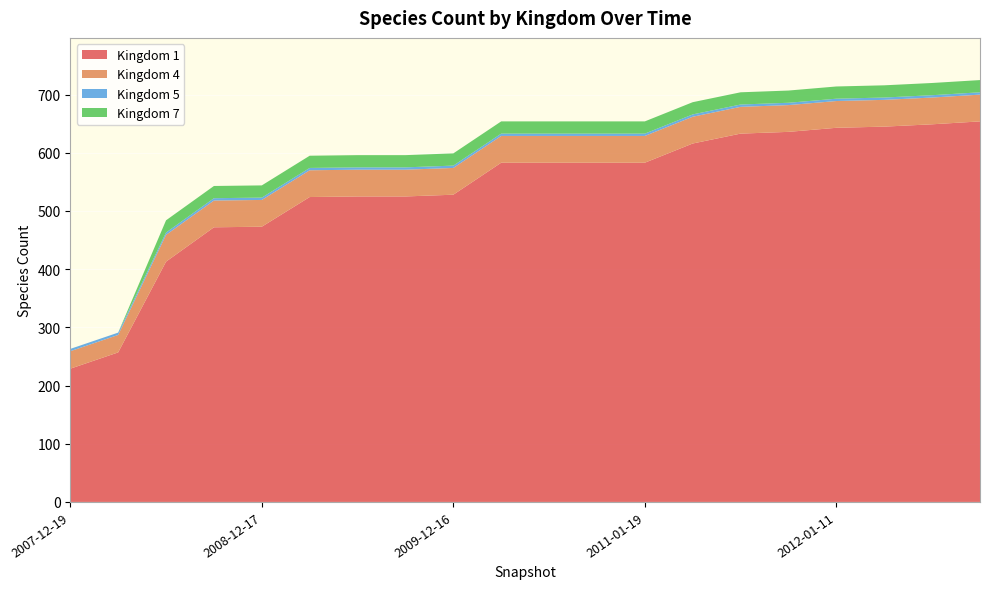

Reading right to left, extract all data points from this chart.

Kingdom 1: 19=654	18=649	17=645	16=643	15=636	14=633	13=616	12=583	11=583	10=583	9=583	8=528	7=525	6=525	5=524	4=473	3=472	2=413	1=257	0=229
Kingdom 4: 19=46	18=46	17=46	16=46	15=46	14=46	13=46	12=46	11=46	10=46	9=46	8=46	7=46	6=46	5=46	4=46	3=46	2=46	1=30	0=30
Kingdom 5: 19=4	18=4	17=4	16=4	15=4	14=4	13=4	12=4	11=4	10=4	9=4	8=4	7=4	6=4	5=4	4=4	3=4	2=4	1=4	0=4
Kingdom 7: 19=21	18=21	17=21	16=21	15=21	14=21	13=21	12=21	11=21	10=21	9=21	8=21	7=21	6=21	5=21	4=21	3=21	2=21	1=0	0=0